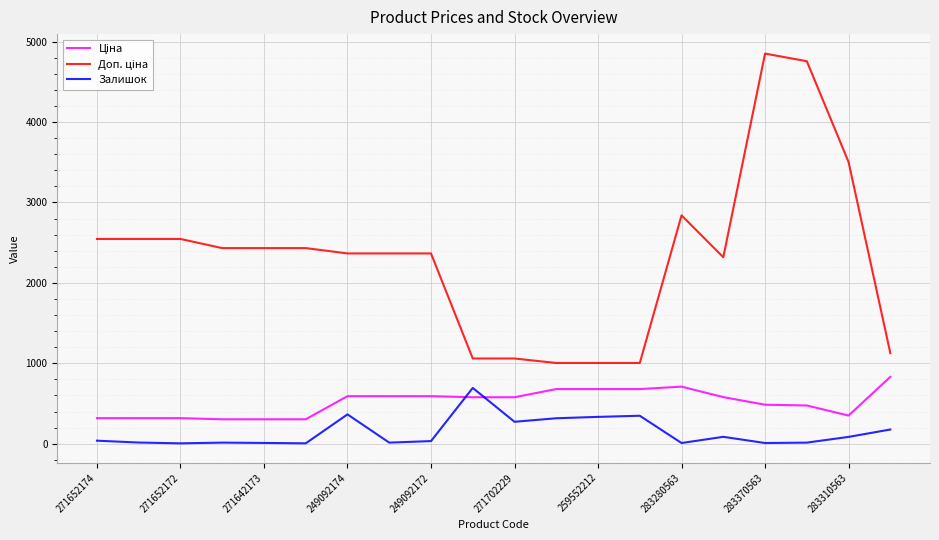

What is the greatest value displayed?

4851.4